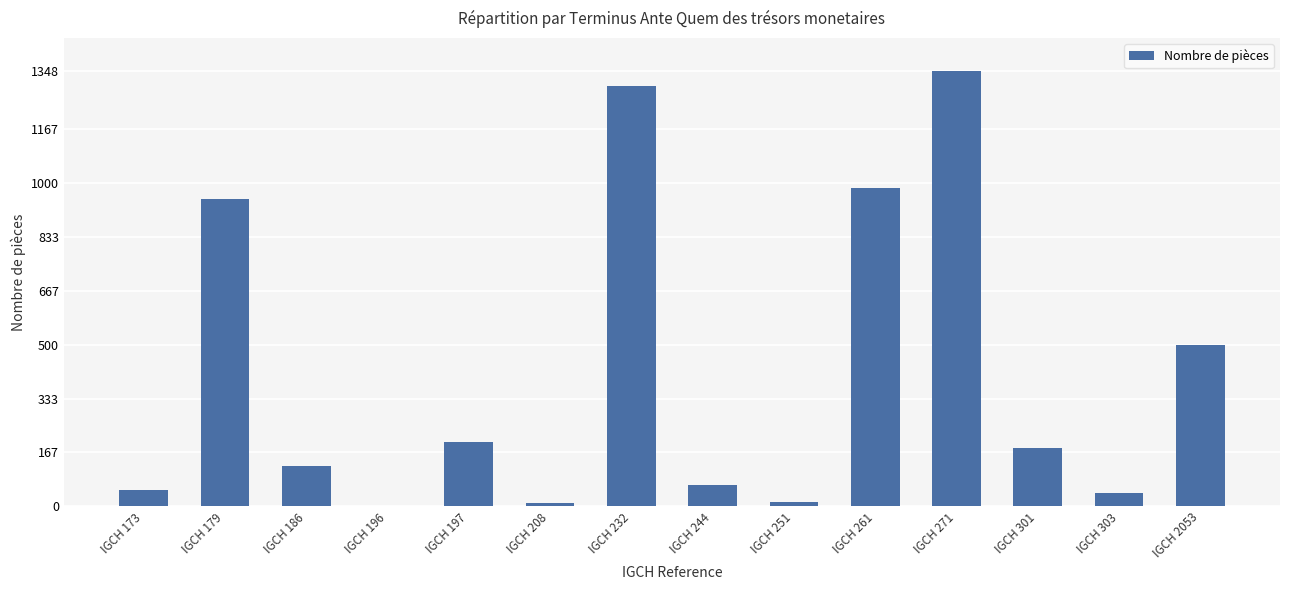

At which category does the chart reach its peak across all series?

IGCH 271